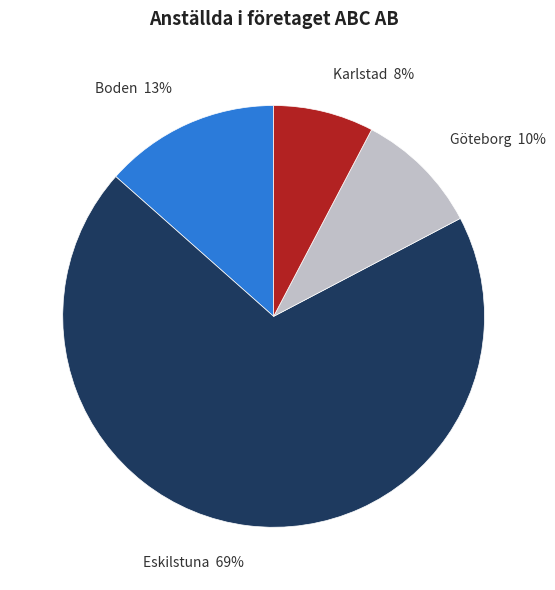

True or false: Boden accounts for 3% of the total.

False